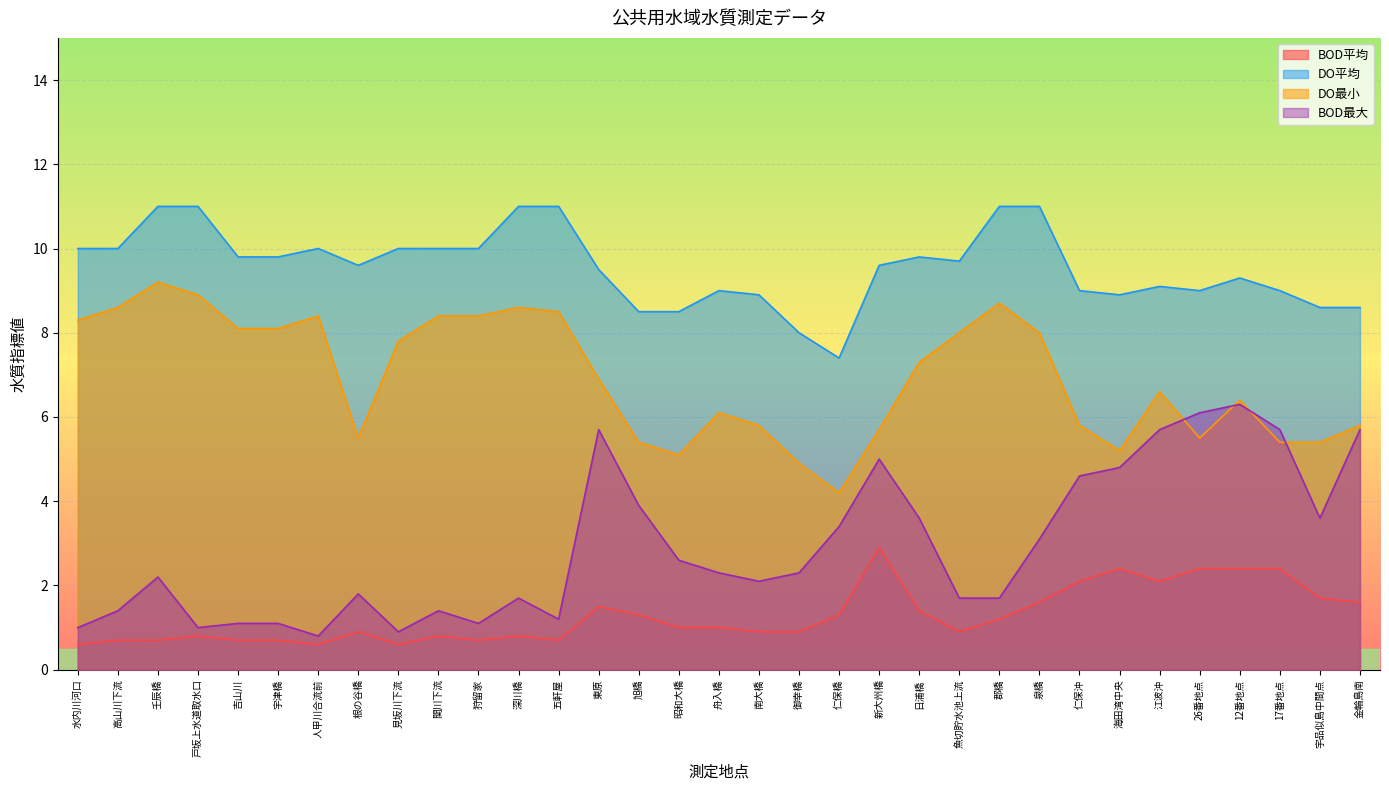

What is the value of the DO平均 point at the 21st from the left?

9.6